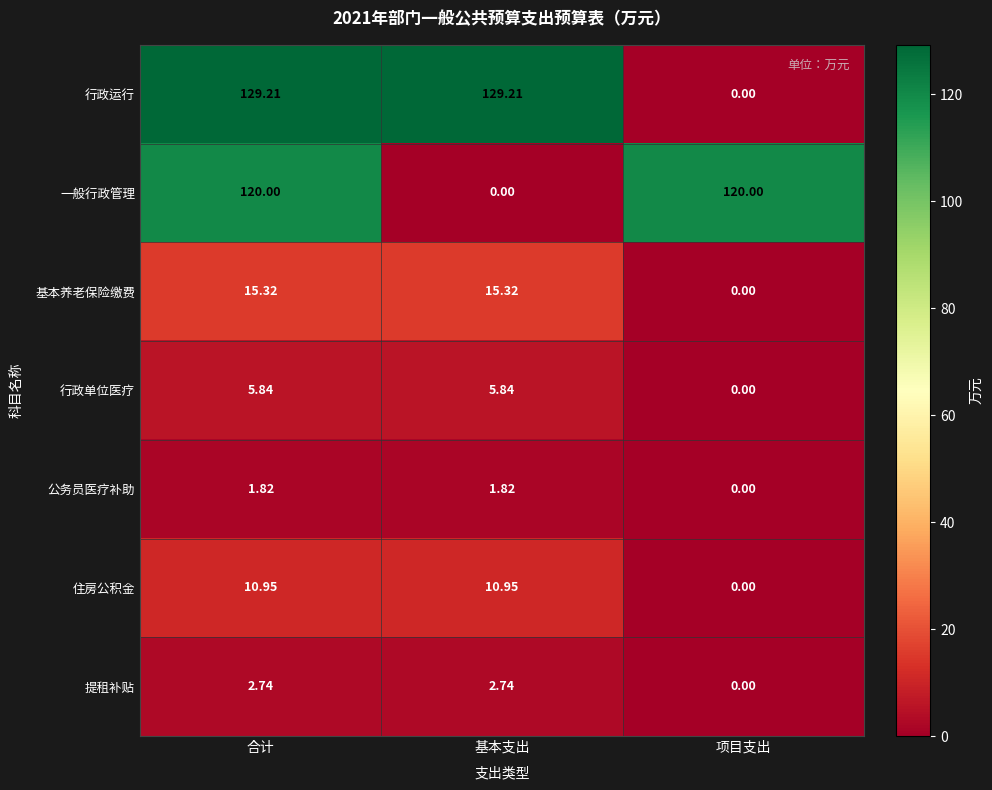

Which series has the largest range (max minus min)?

行政运行